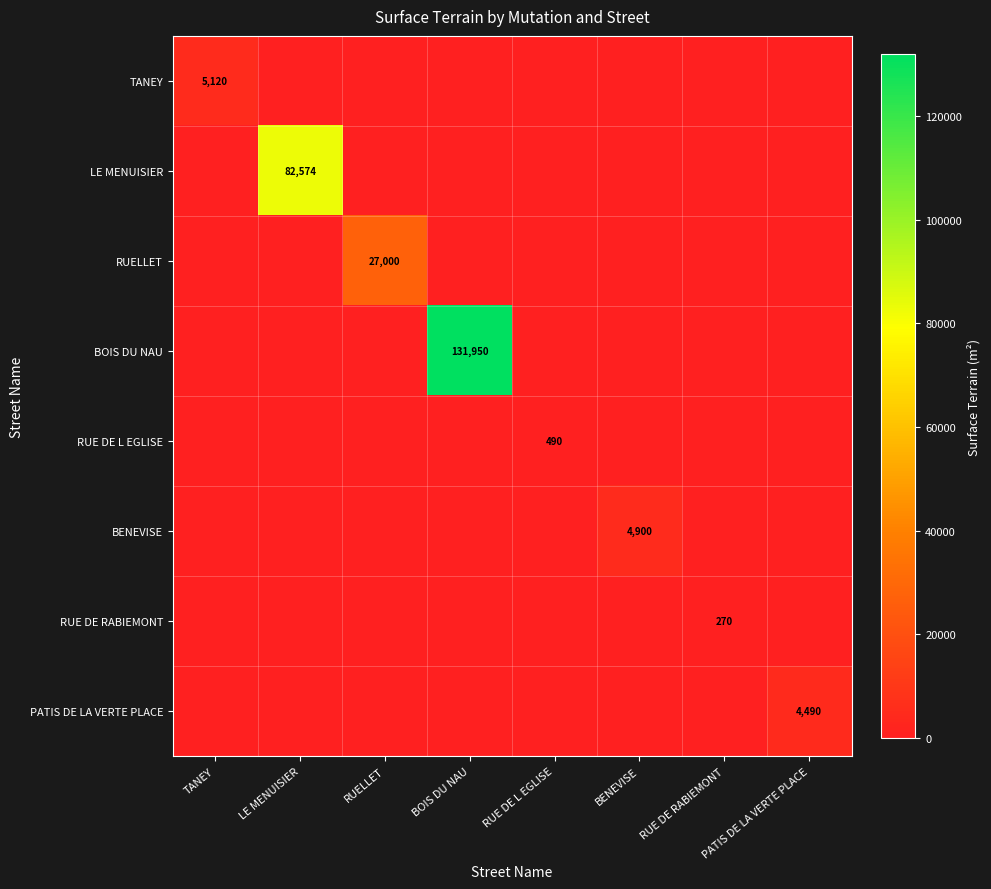

How many distinct data groups are displayed?

8